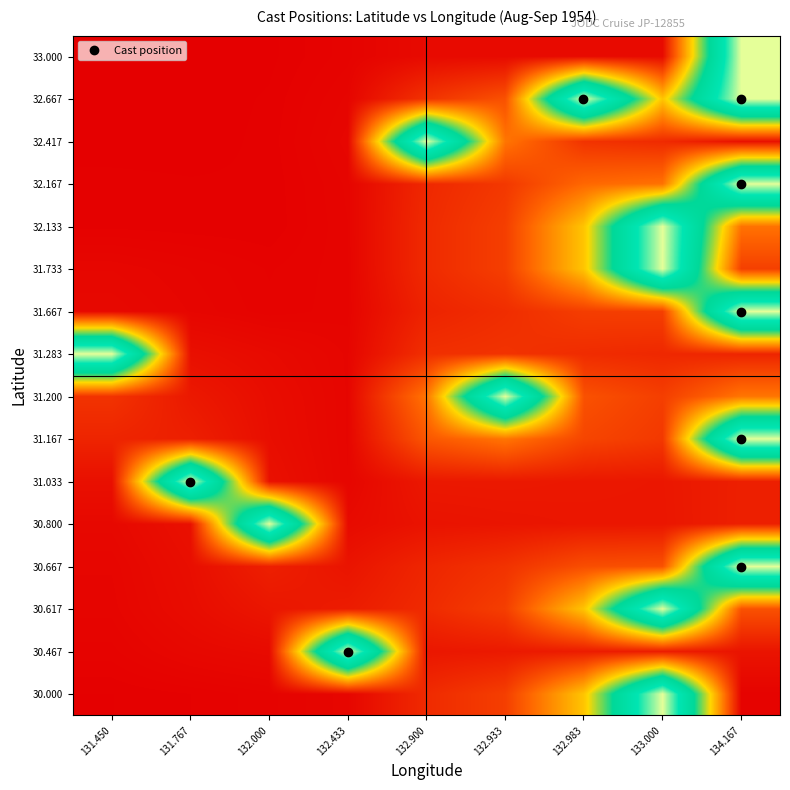

What is the difference between the highest and lowest values at 132.433?

1.0